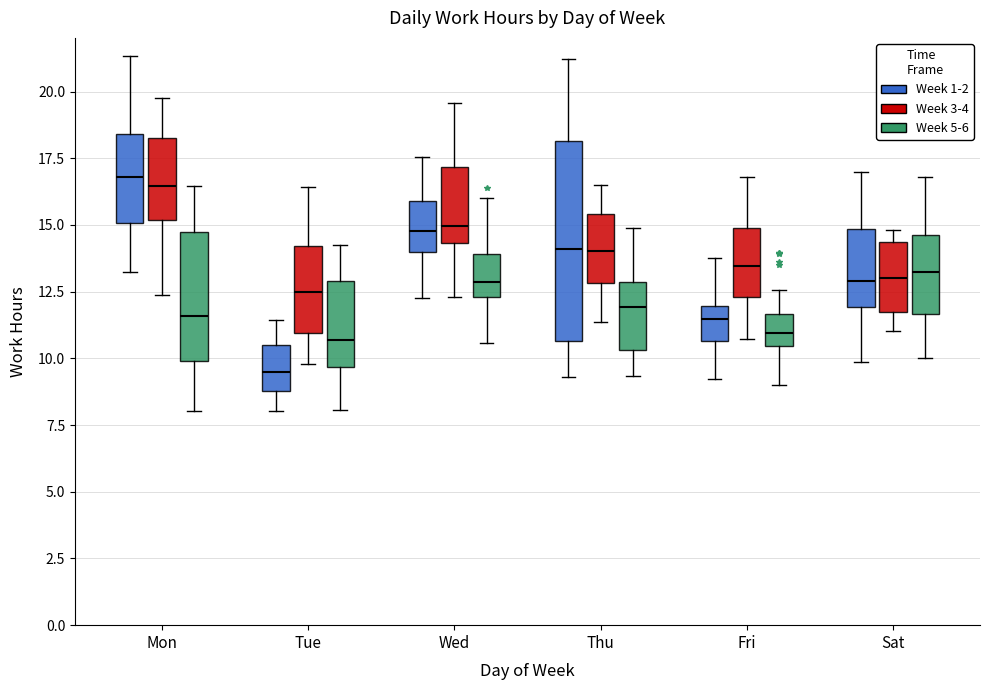

Reading left to right, read every box against the y-axis: the position of its median line, the range the box covers, and the ends of its whiskers. The values are not printed on the chart, so give them approximately, as read against the axis.

Mon (Week 1-2): median 17.0, box 15.0 to 18.5, whiskers 13.0 to 21.5
Mon (Week 3-4): median 16.5, box 15.0 to 18.5, whiskers 12.5 to 20.0
Mon (Week 5-6): median 11.5, box 10.0 to 14.5, whiskers 8.0 to 16.5
Tue (Week 1-2): median 9.5, box 9.0 to 10.5, whiskers 8.0 to 11.5
Tue (Week 3-4): median 12.5, box 11.0 to 14.0, whiskers 10.0 to 16.5
Tue (Week 5-6): median 10.5, box 9.5 to 13.0, whiskers 8.0 to 14.0
Wed (Week 1-2): median 15.0, box 14.0 to 16.0, whiskers 12.5 to 17.5
Wed (Week 3-4): median 15.0, box 14.5 to 17.0, whiskers 12.5 to 19.5
Wed (Week 5-6): median 13.0, box 12.5 to 14.0, whiskers 10.5 to 16.0
Thu (Week 1-2): median 14.0, box 10.5 to 18.0, whiskers 9.5 to 21.0
Thu (Week 3-4): median 14.0, box 13.0 to 15.5, whiskers 11.5 to 16.5
Thu (Week 5-6): median 12.0, box 10.5 to 13.0, whiskers 9.5 to 15.0
Fri (Week 1-2): median 11.5, box 10.5 to 12.0, whiskers 9.0 to 14.0
Fri (Week 3-4): median 13.5, box 12.5 to 15.0, whiskers 10.5 to 17.0
Fri (Week 5-6): median 11.0, box 10.5 to 11.5, whiskers 9.0 to 12.5
Sat (Week 1-2): median 13.0, box 12.0 to 15.0, whiskers 10.0 to 17.0
Sat (Week 3-4): median 13.0, box 11.5 to 14.5, whiskers 11.0 to 15.0
Sat (Week 5-6): median 13.5, box 11.5 to 14.5, whiskers 10.0 to 17.0